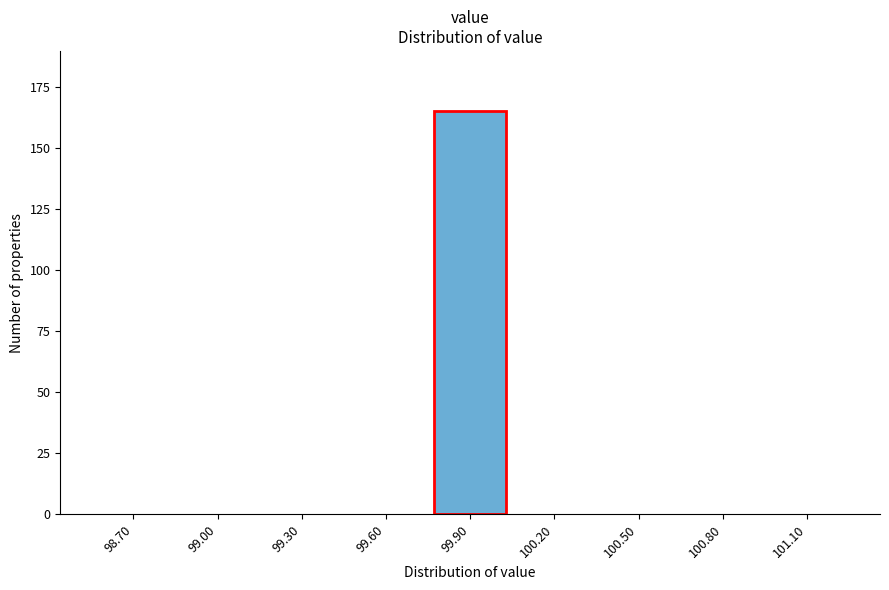

Reading left to right, what are all the values shown in this chart?

98.70=0	99.00=0	99.30=0	99.60=0	99.90=165	100.20=0	100.50=0	100.80=0	101.10=0